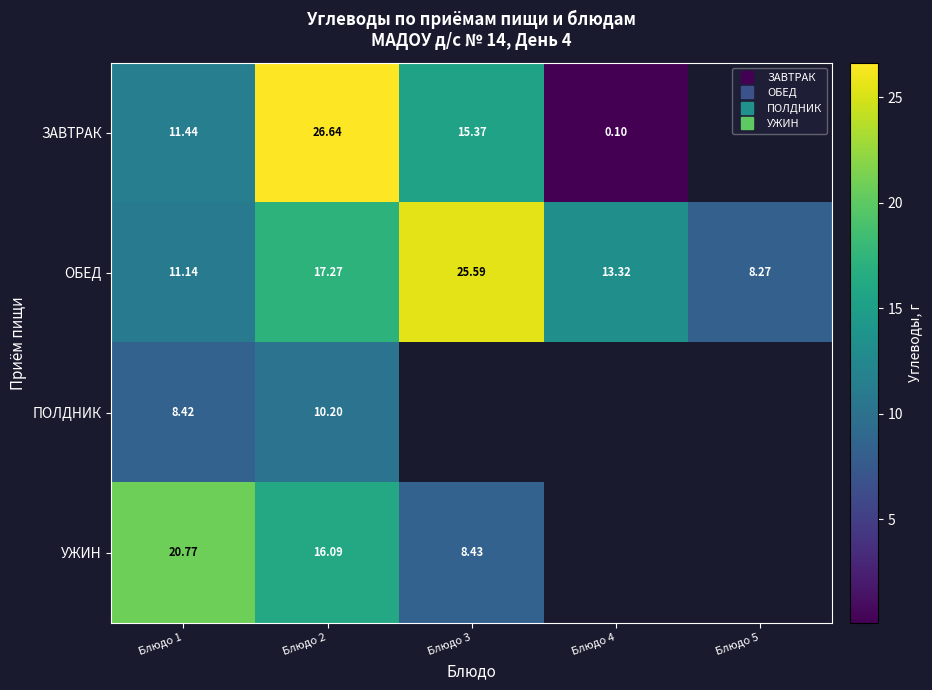

Rank the series at Блюдо 2 from highest to lowest value.

ЗАВТРАК, ОБЕД, УЖИН, ПОЛДНИК